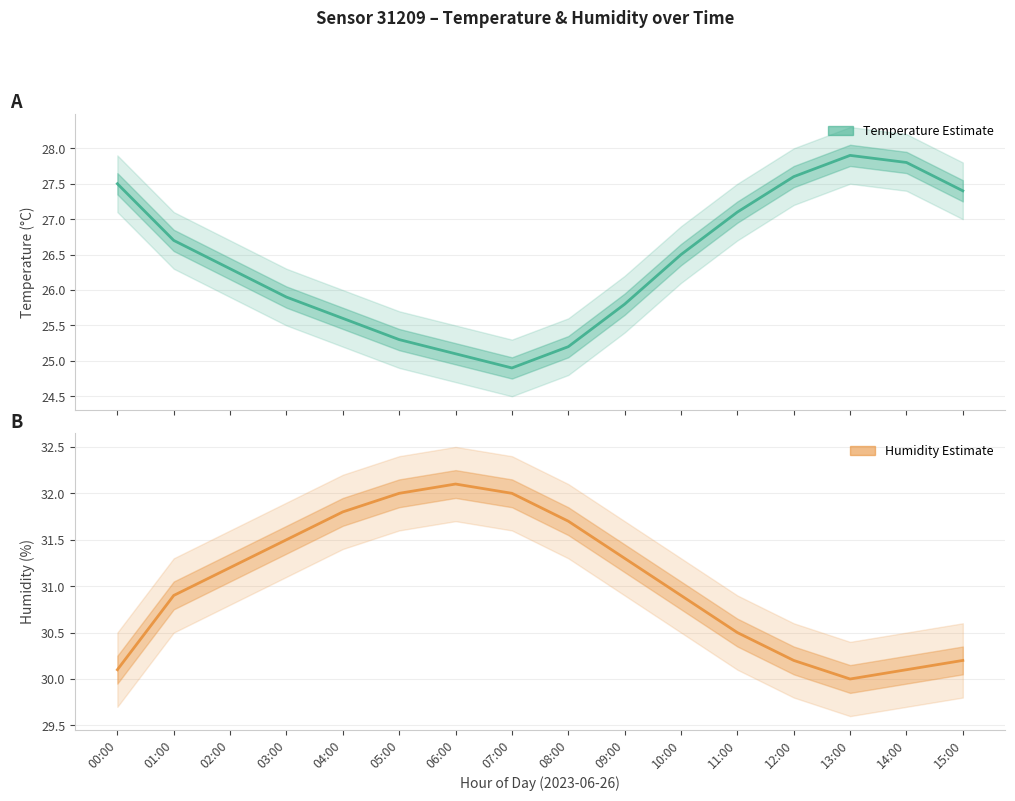

At which category does humidity reach its first local peak?

06:00